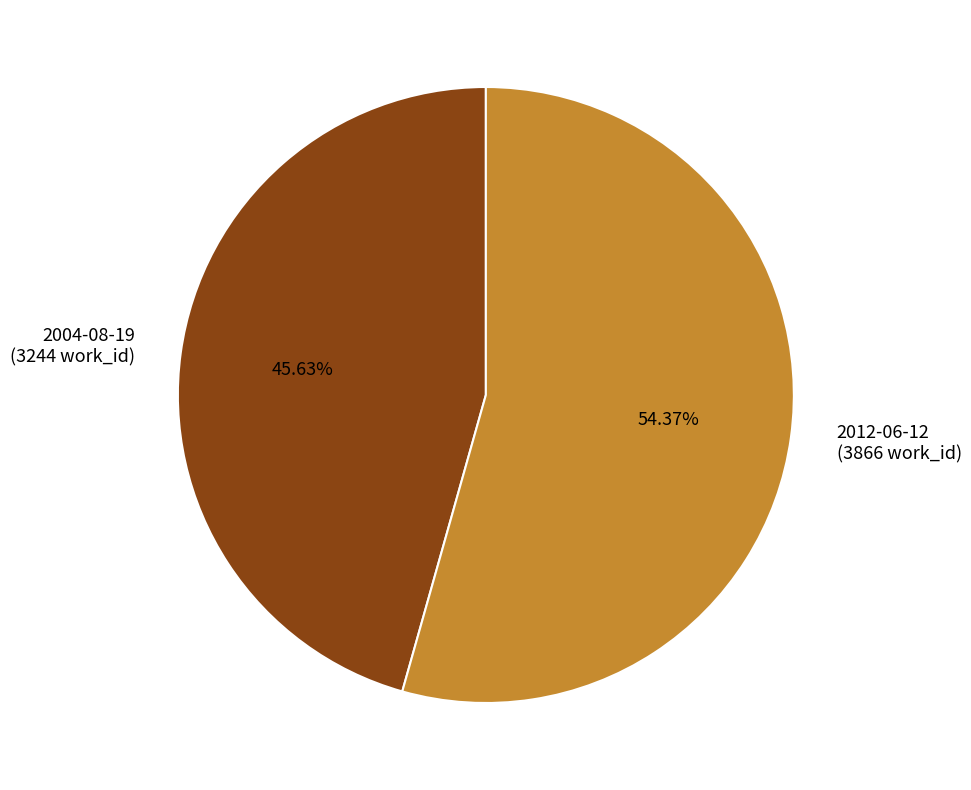

Approximately how many times larger is the value at 2004-08-19 (3244 work_id) compared to 2012-06-12 (3866 work_id)?

0.8